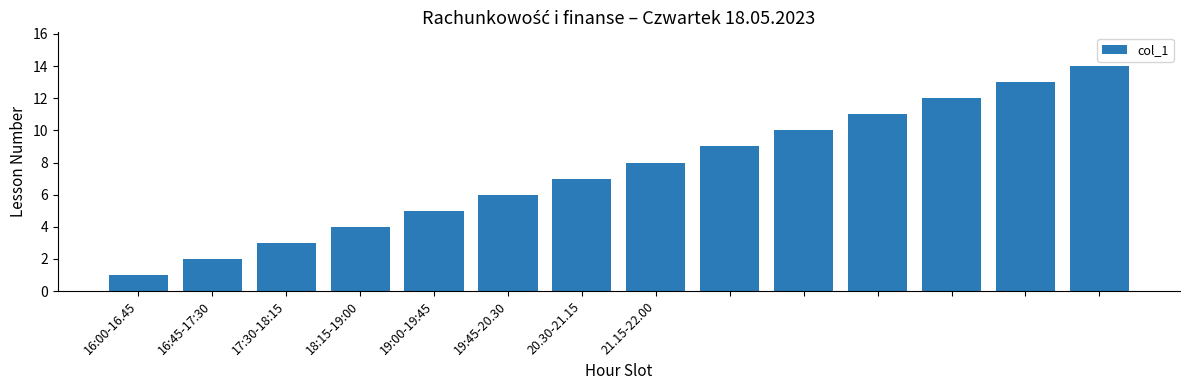

What is the greatest value displayed?

14